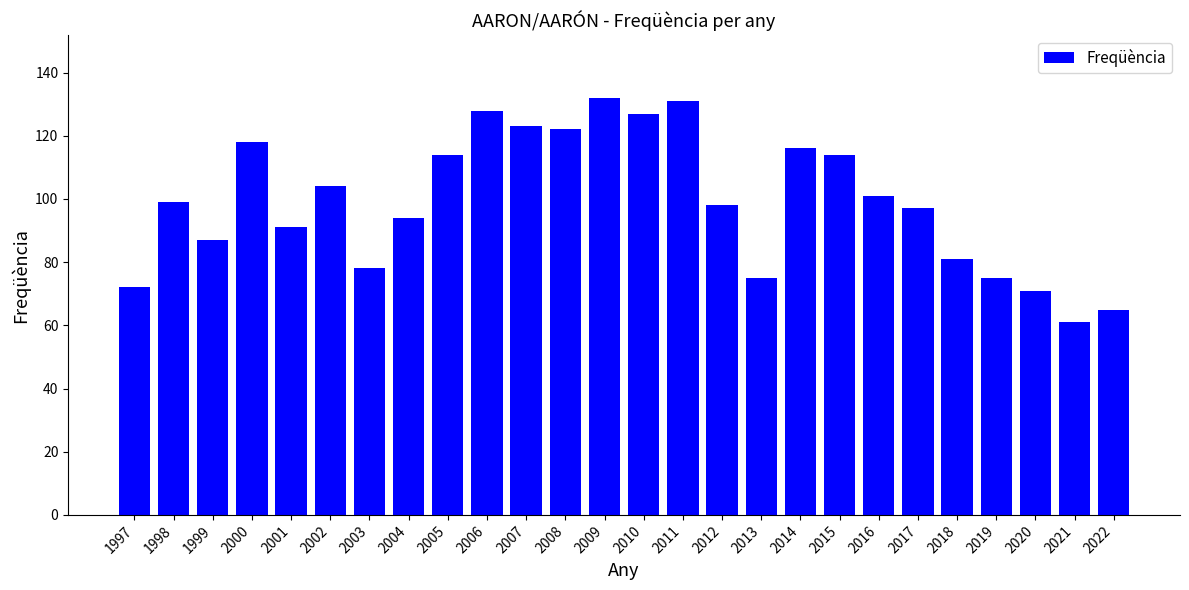

What is the value of the 25th bar from the left?

61